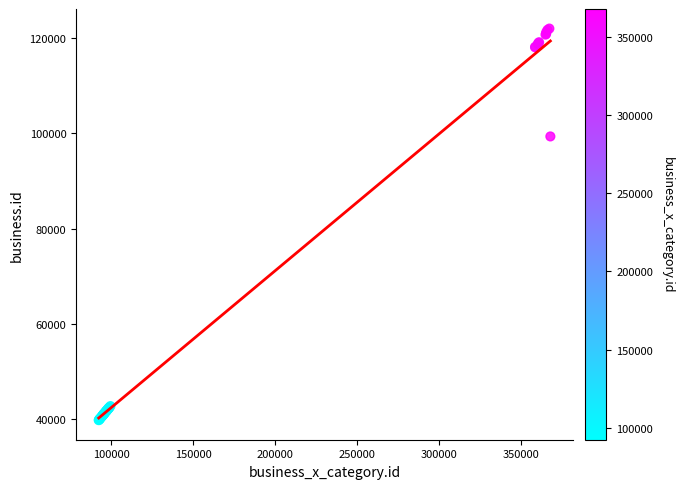

What Y value in the scatter plot is closest to 80899?

99379